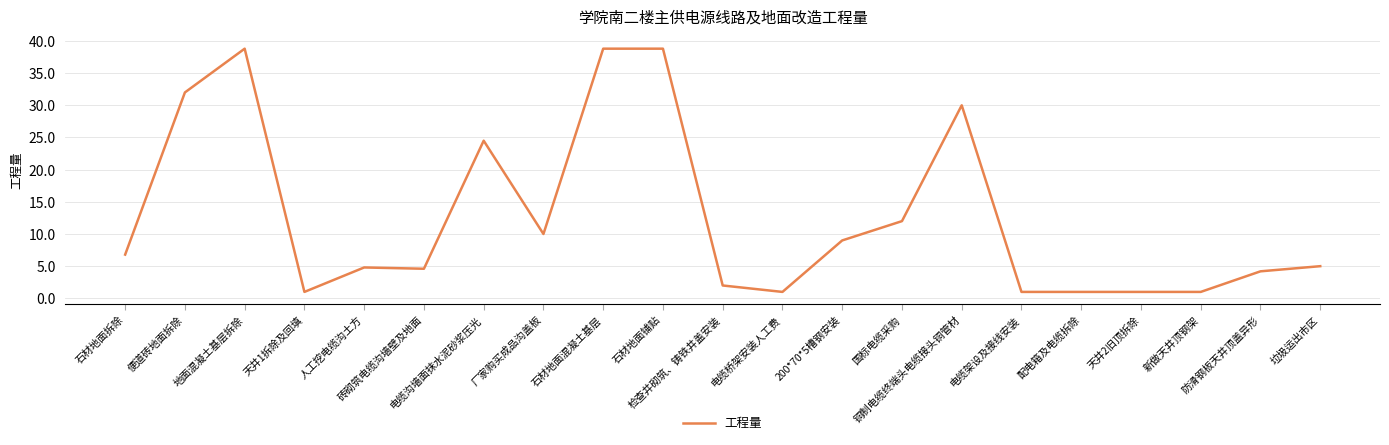

What is the greatest value displayed?

38.8